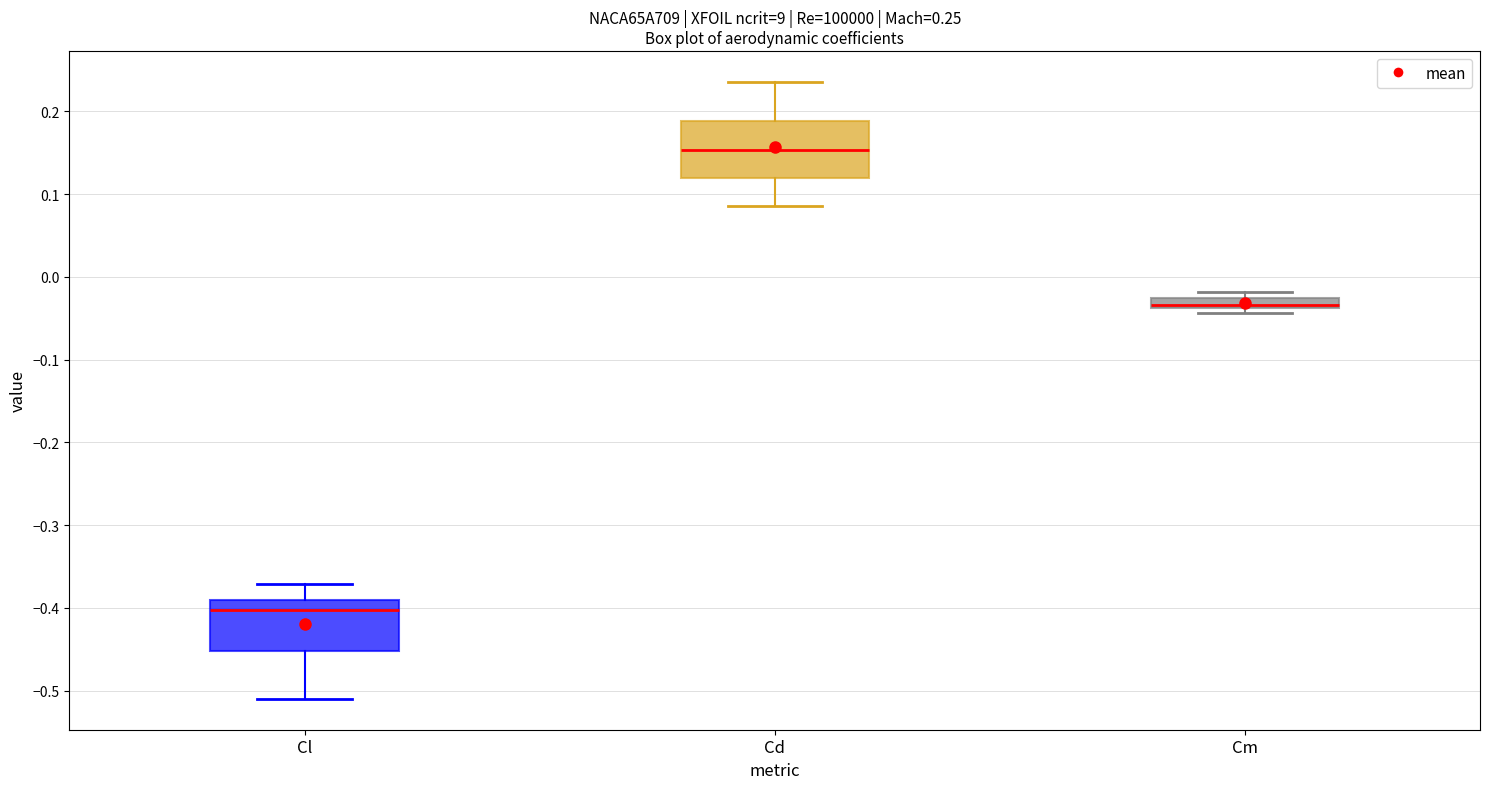

Which box has the lowest median line?

Cl